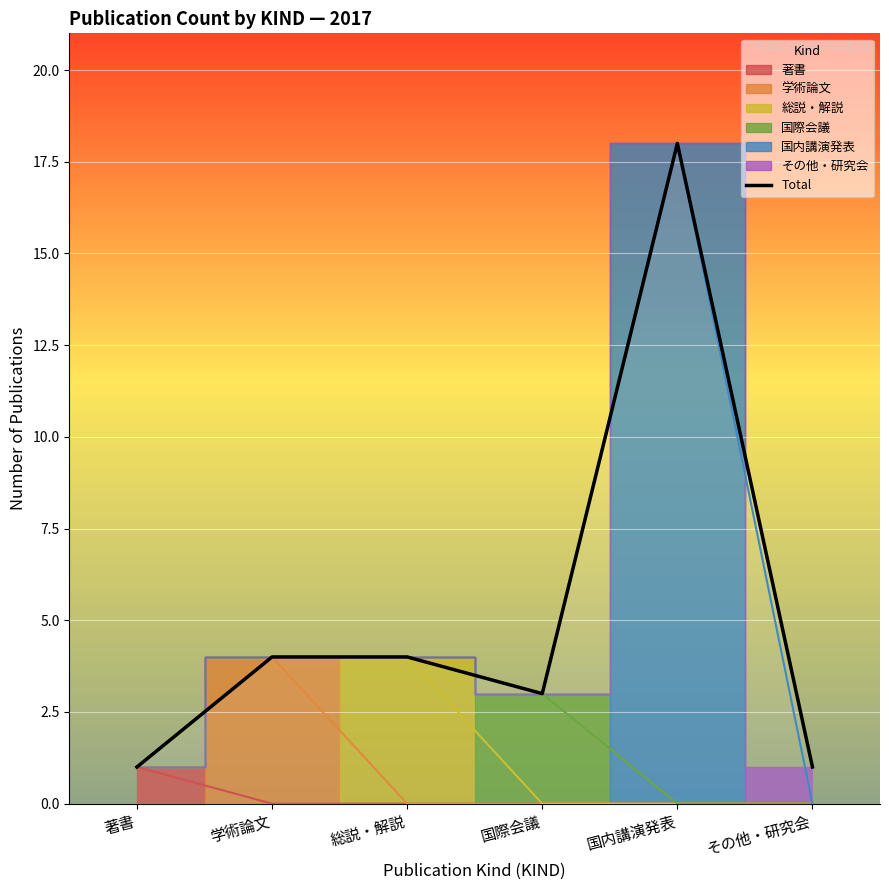

How many values are below 4?

3